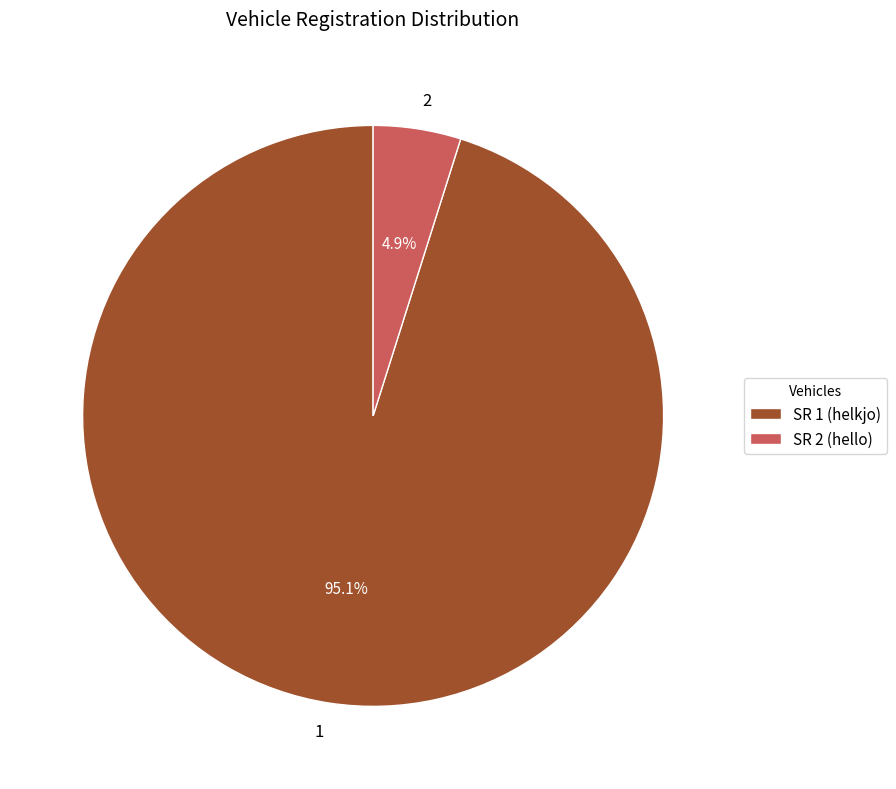

Which slice is the smallest?

2